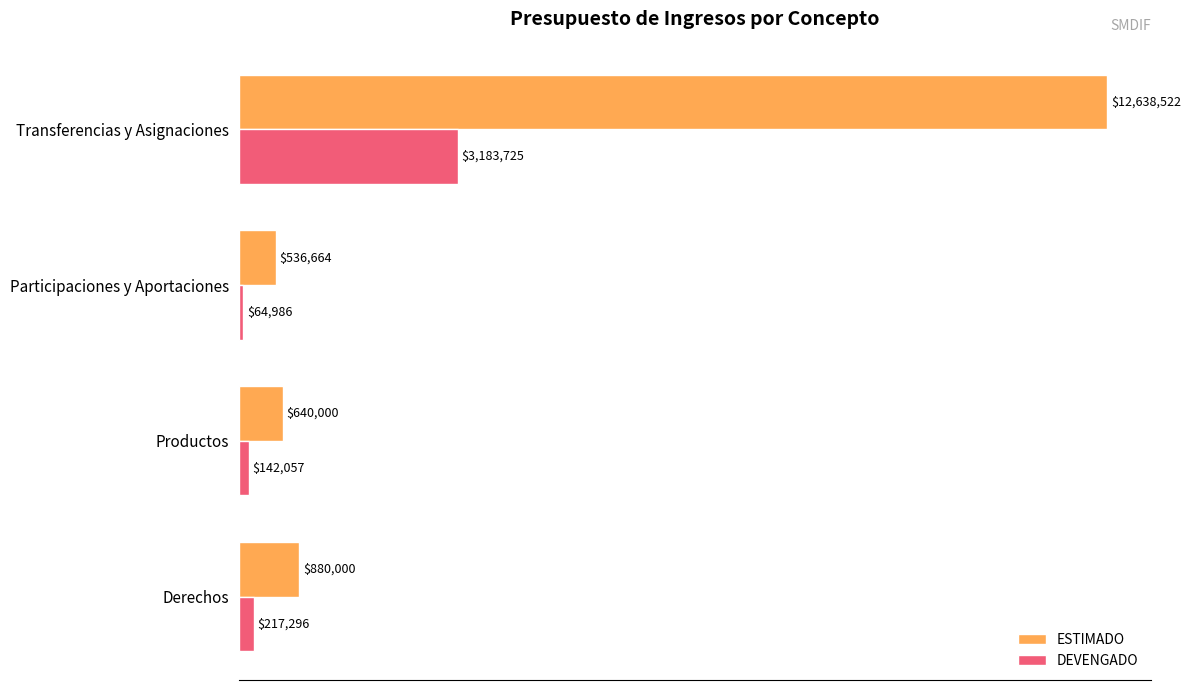

What are all the series names shown in the legend?

ESTIMADO, DEVENGADO